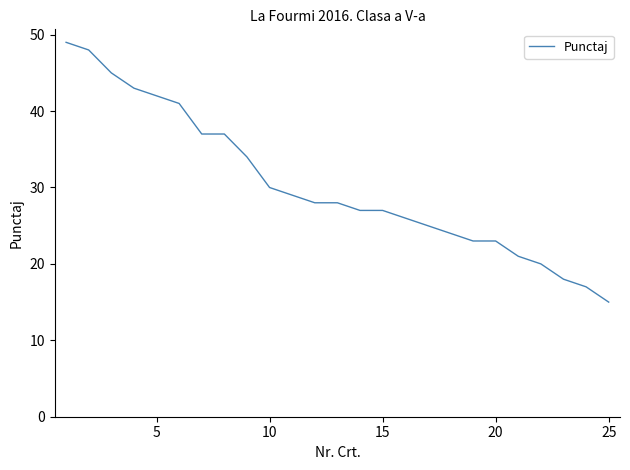

What is the difference between the maximum and minimum values?

34